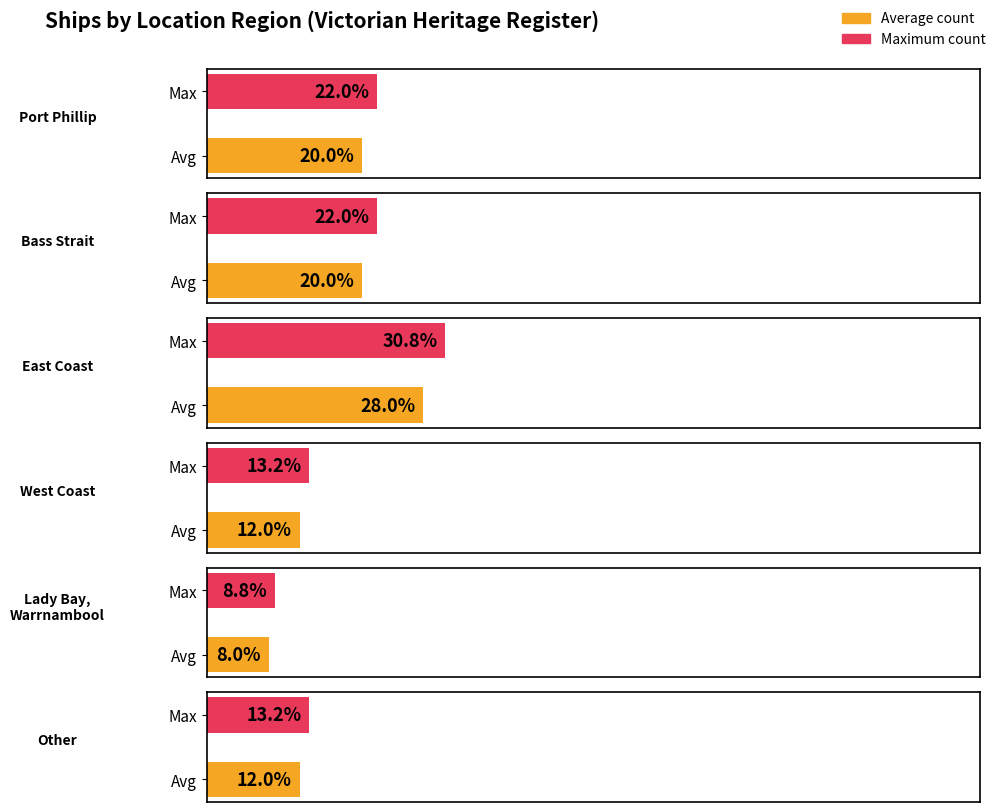

What is the ratio of the value at Port Phillip to the value at West Coast?

1.7